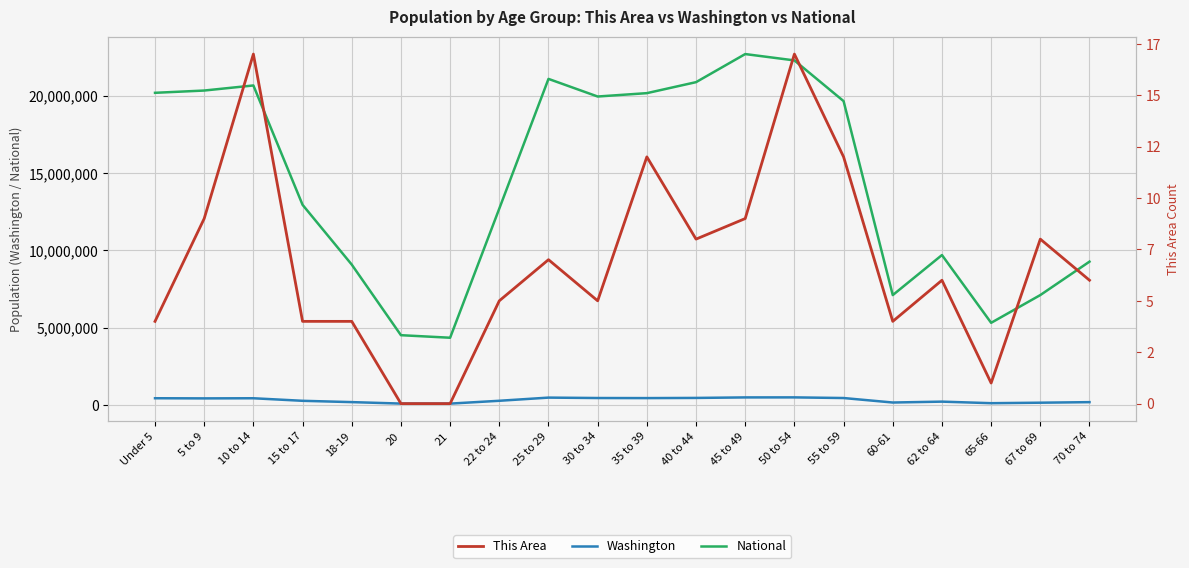

True or false: This Area and National intersect in this chart.

False